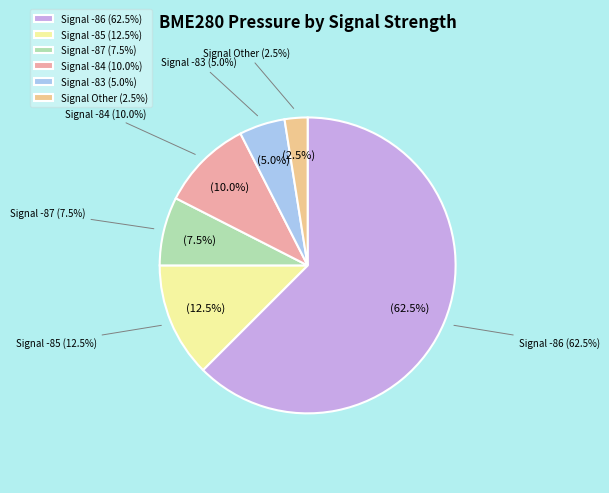

What portion of the pie excludes 35?

97.5%